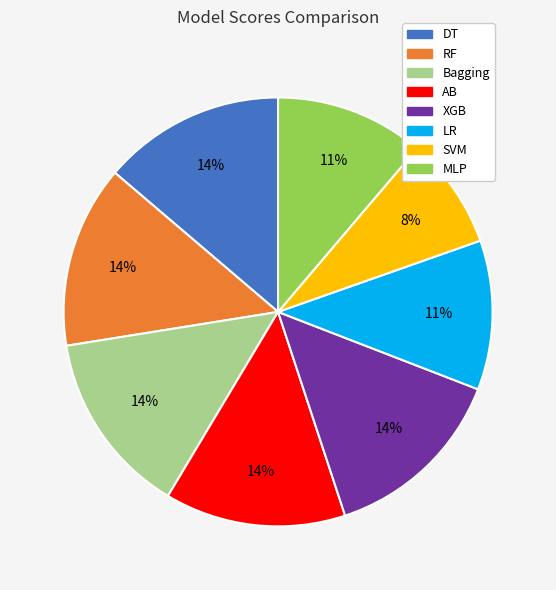

Combined, do RF and DT account for over 50%?

No